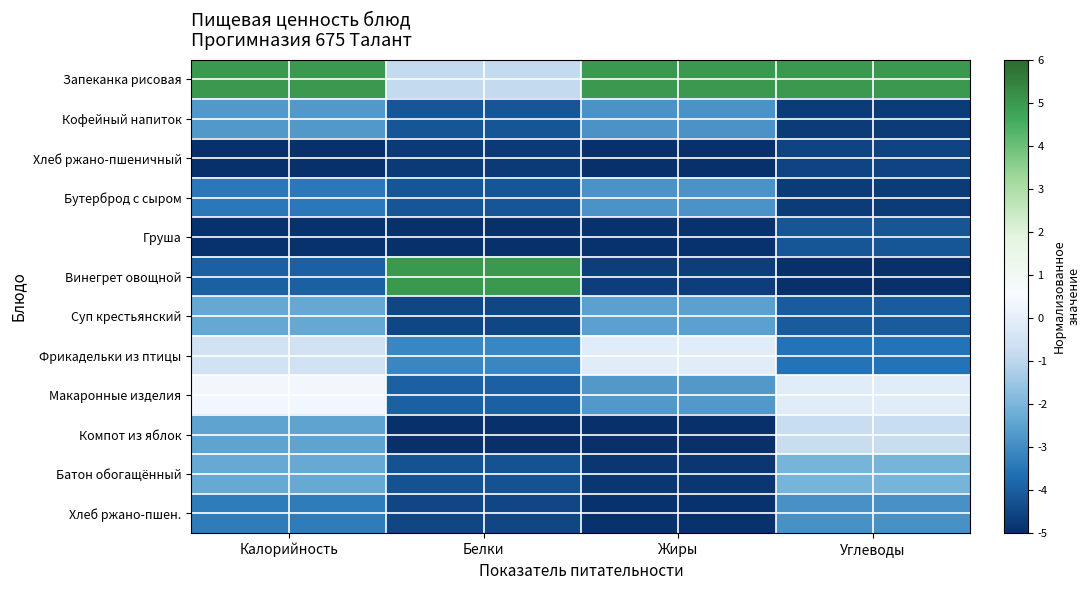

Reading left to right, transcribe all the data shown in this chart.

Запеканка рисовая: Калорийность=5.0	Белки=-0.9	Жиры=5.0	Углеводы=5.0
Кофейный напиток: Калорийность=-2.7	Белки=-4.2	Жиры=-2.8	Углеводы=-4.7
Хлеб ржано-пшеничный: Калорийность=-5.0	Белки=-4.8	Жиры=-5.0	Углеводы=-4.5
Бутерброд с сыром: Калорийность=-3.4	Белки=-4.2	Жиры=-2.8	Углеводы=-4.7
Груша: Калорийность=-4.9	Белки=-5.0	Жиры=-4.9	Углеводы=-4.2
Винегрет овощной: Калорийность=-3.9	Белки=5.0	Жиры=-4.7	Углеводы=-5.0
Суп крестьянский: Калорийность=-2.4	Белки=-4.5	Жиры=-2.5	Углеводы=-4.0
Фрикадельки из птицы: Калорийность=-0.6	Белки=-3.1	Жиры=-0.1	Углеводы=-3.5
Макаронные изделия: Калорийность=0.4	Белки=-4.0	Жиры=-2.7	Углеводы=-0.1
Компот из яблок: Калорийность=-2.4	Белки=-5.0	Жиры=-5.0	Углеводы=-0.8
Батон обогащённый: Калорийность=-2.3	Белки=-4.3	Жиры=-4.8	Углеводы=-2.1
Хлеб ржано-пшен.: Калорийность=-3.3	Белки=-4.5	Жиры=-4.9	Углеводы=-2.9